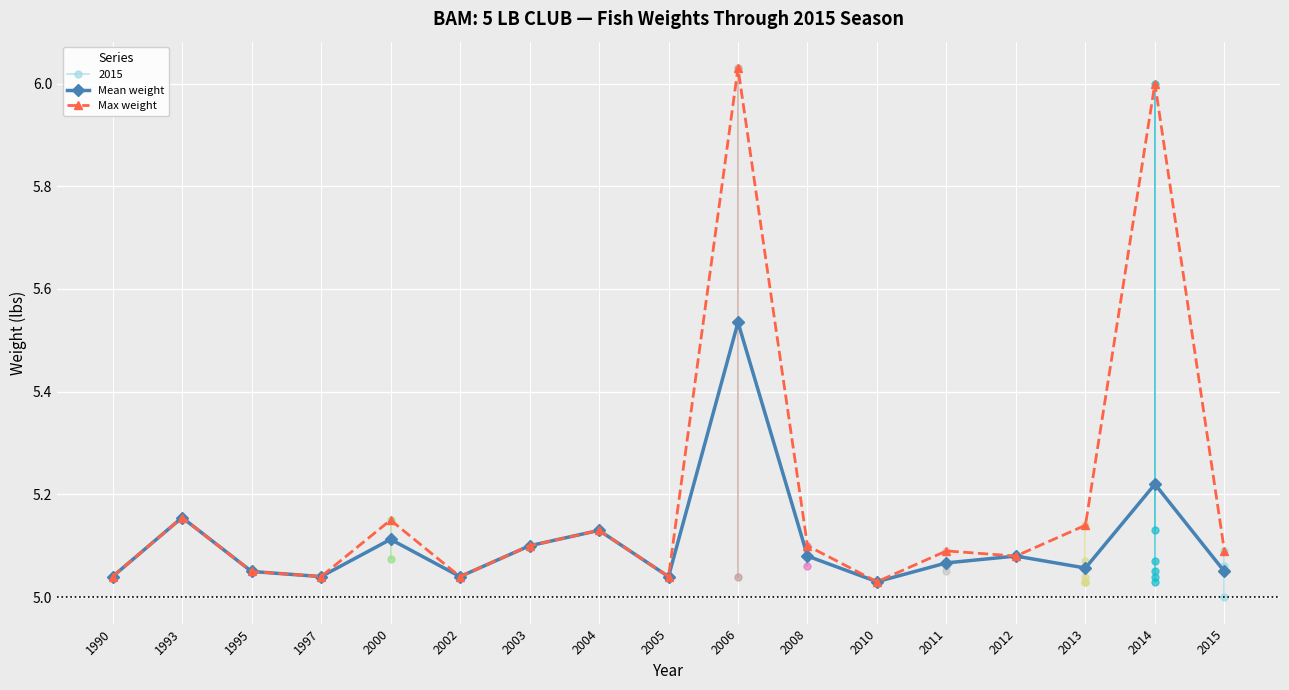

What is the minimum value shown in the chart?

5.0